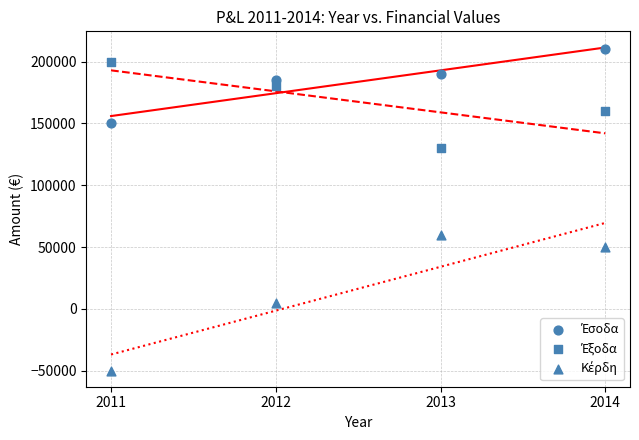

Count the number of points in this scatter plot.

12